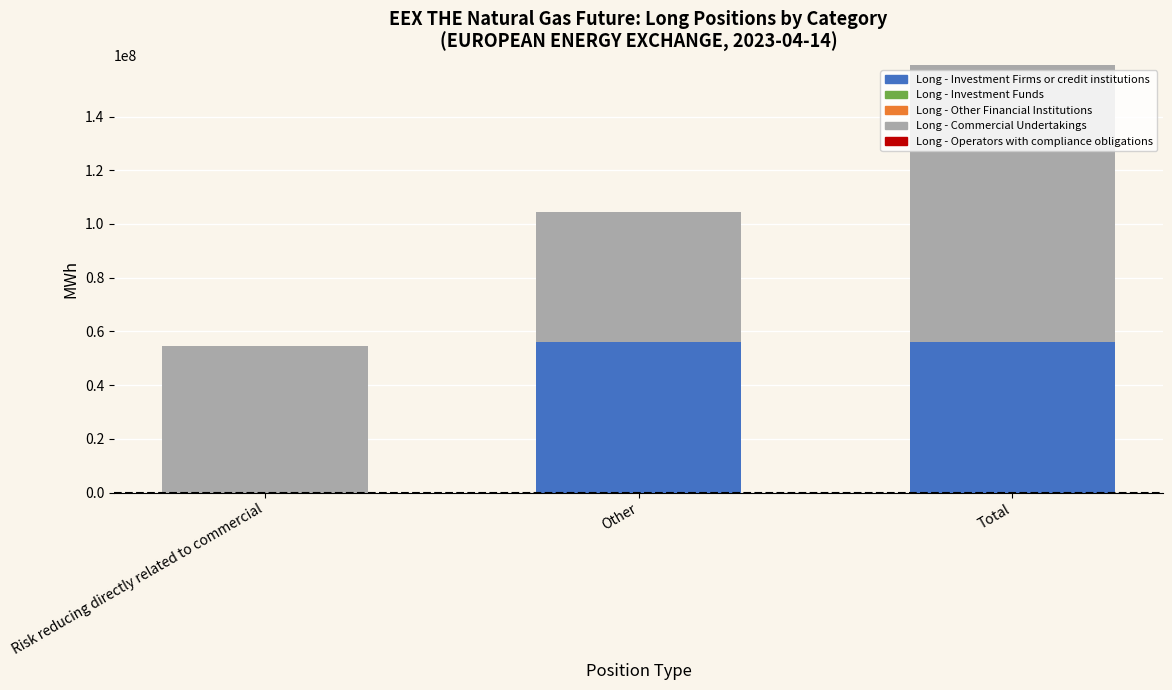

What is the highest value of the Long - Investment Firms or credit institutions series?

55972547